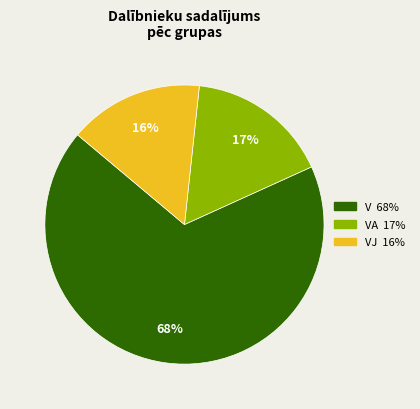

To the nearest percent, what is the average slice percentage?

33%